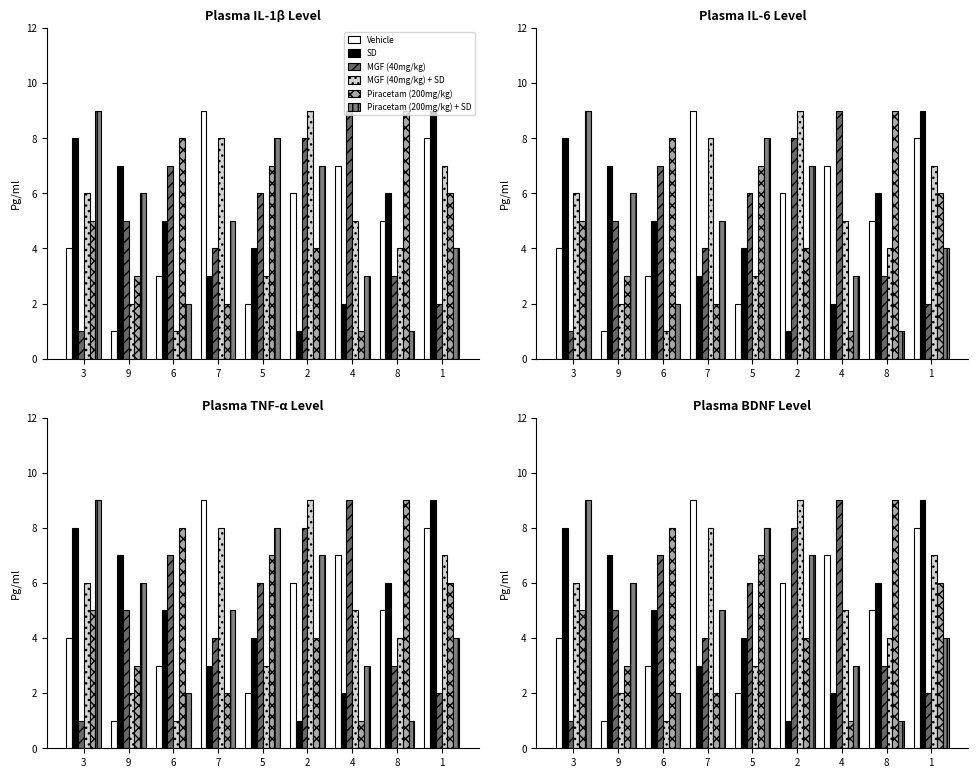

Is it true that MGF (40mg/kg) + SD equals 4 at 8?

True